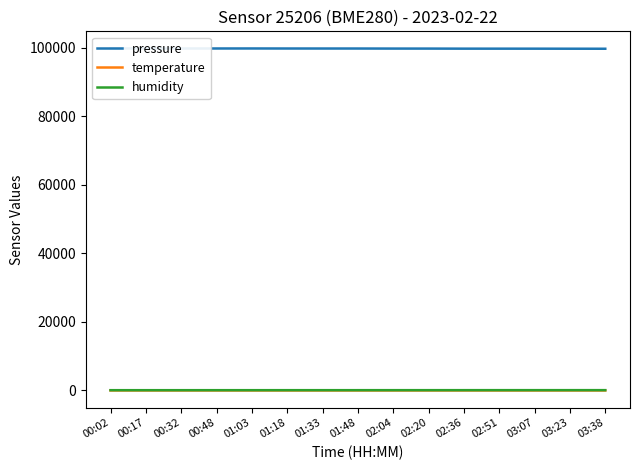

Rank the series by their maximum value, from highest to lowest.

pressure, humidity, temperature